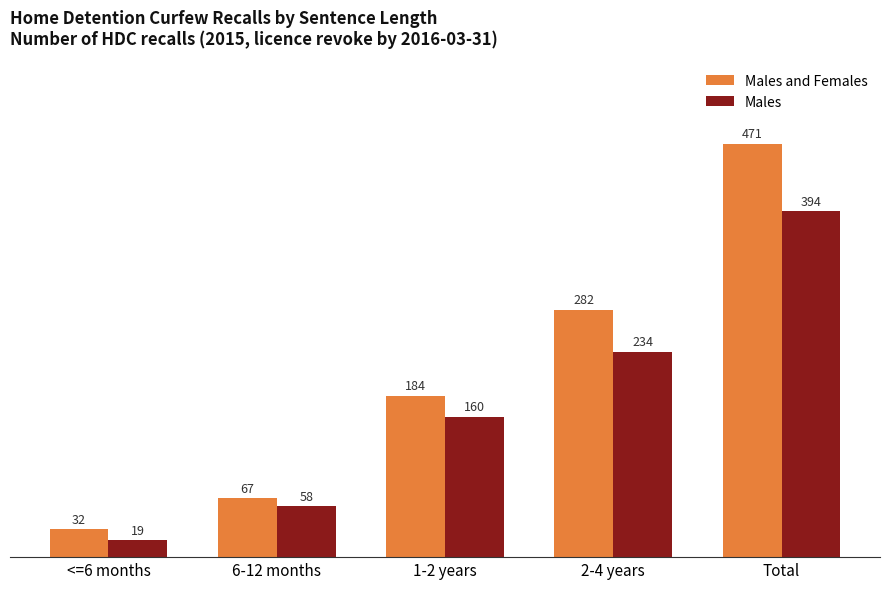

What is the label of the 4th bar from the left?

2-4 years